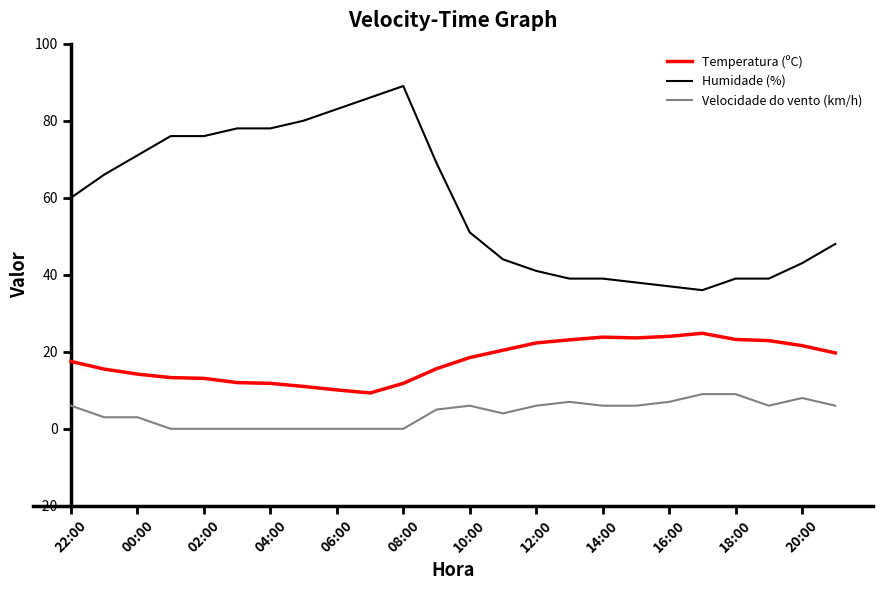

How many lines are shown in the chart?

3